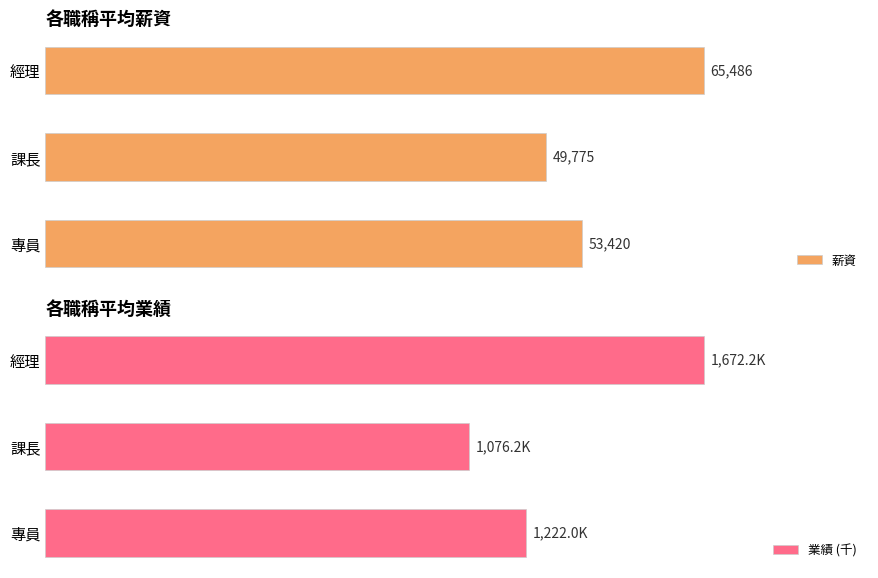

Which series has the largest total across all categories?

薪資